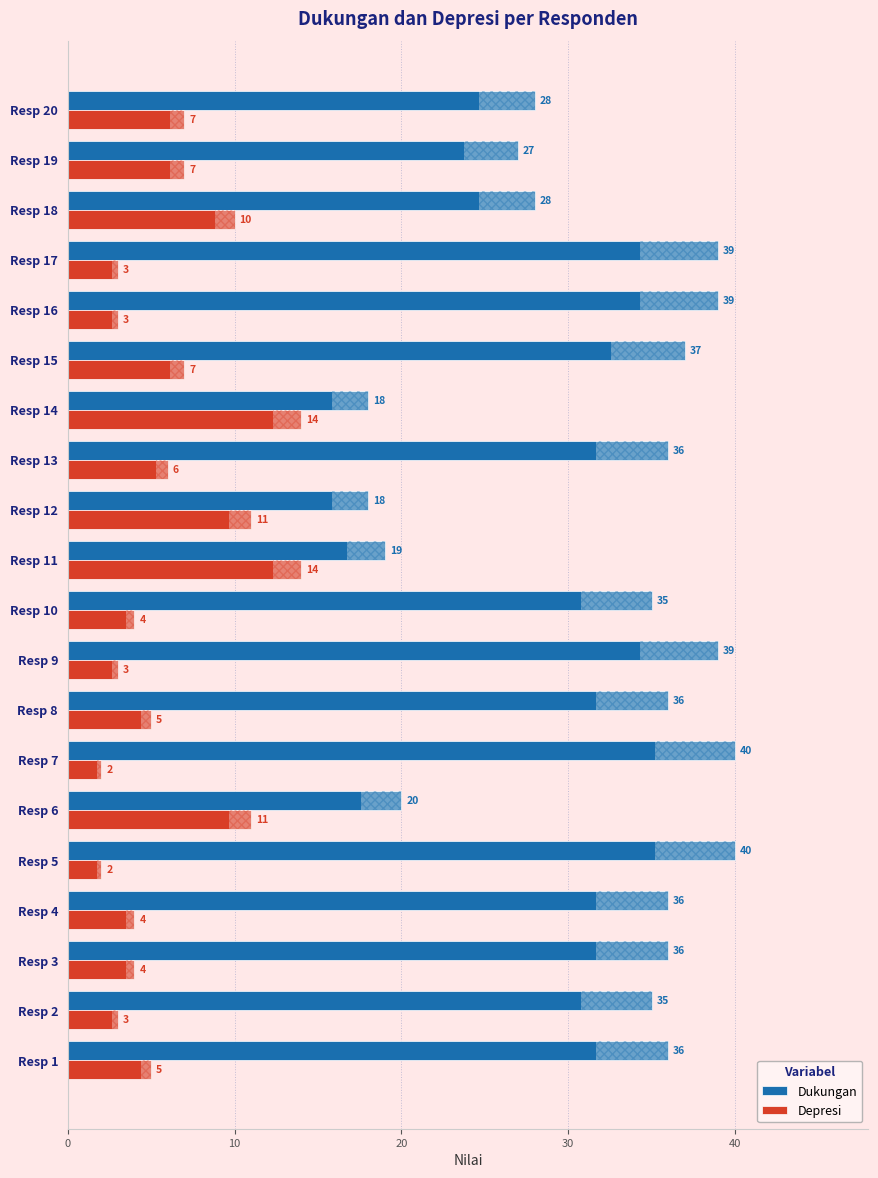

Reading left to right, list all the values displayed in this chart.

Dukungan: 36	35	36	36	40	20	40	36	39	35	19	18	36	18	37	39	39	28	27	28
Depresi: 5	3	4	4	2	11	2	5	3	4	14	11	6	14	7	3	3	10	7	7